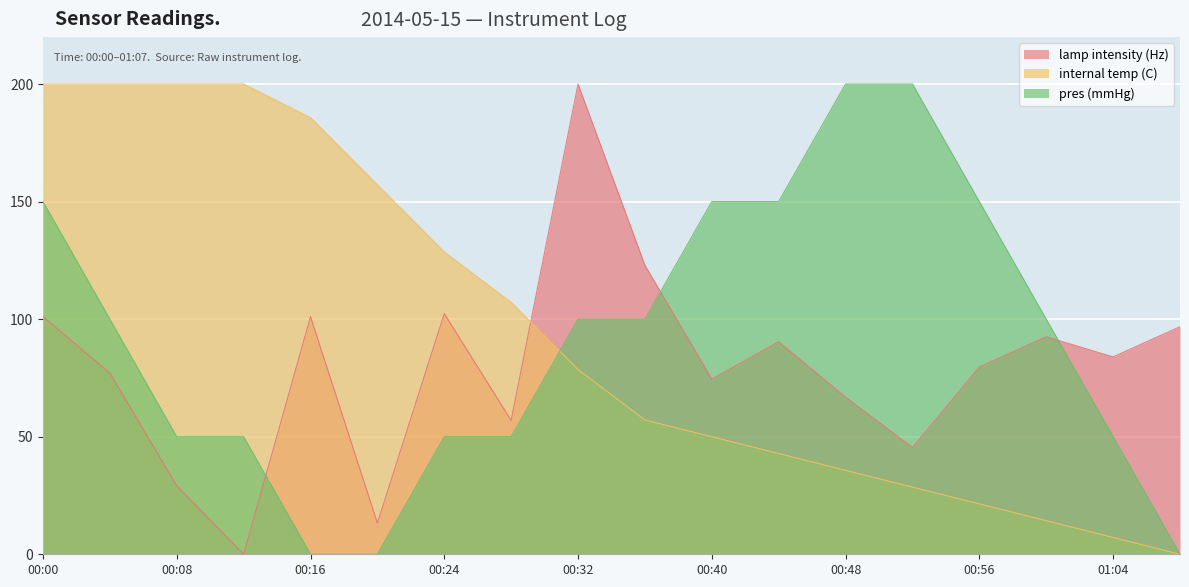

Which series has the widest spread of values?

lamp intensity (Hz)